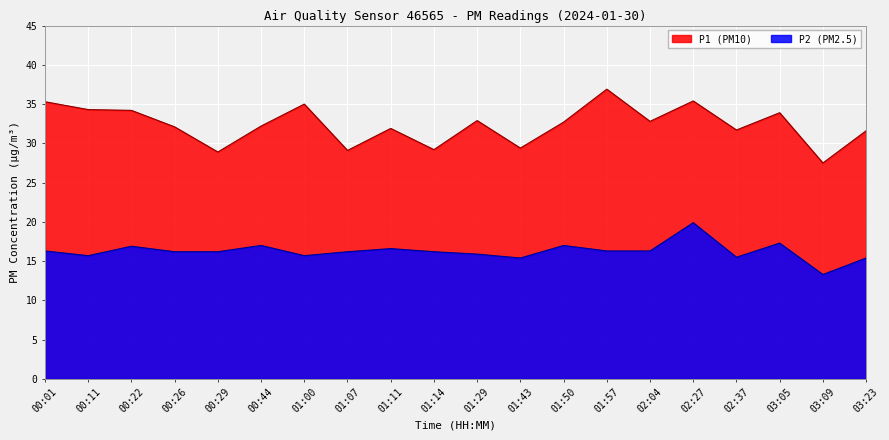

Rank the series by their average value, from highest to lowest.

P1, P2